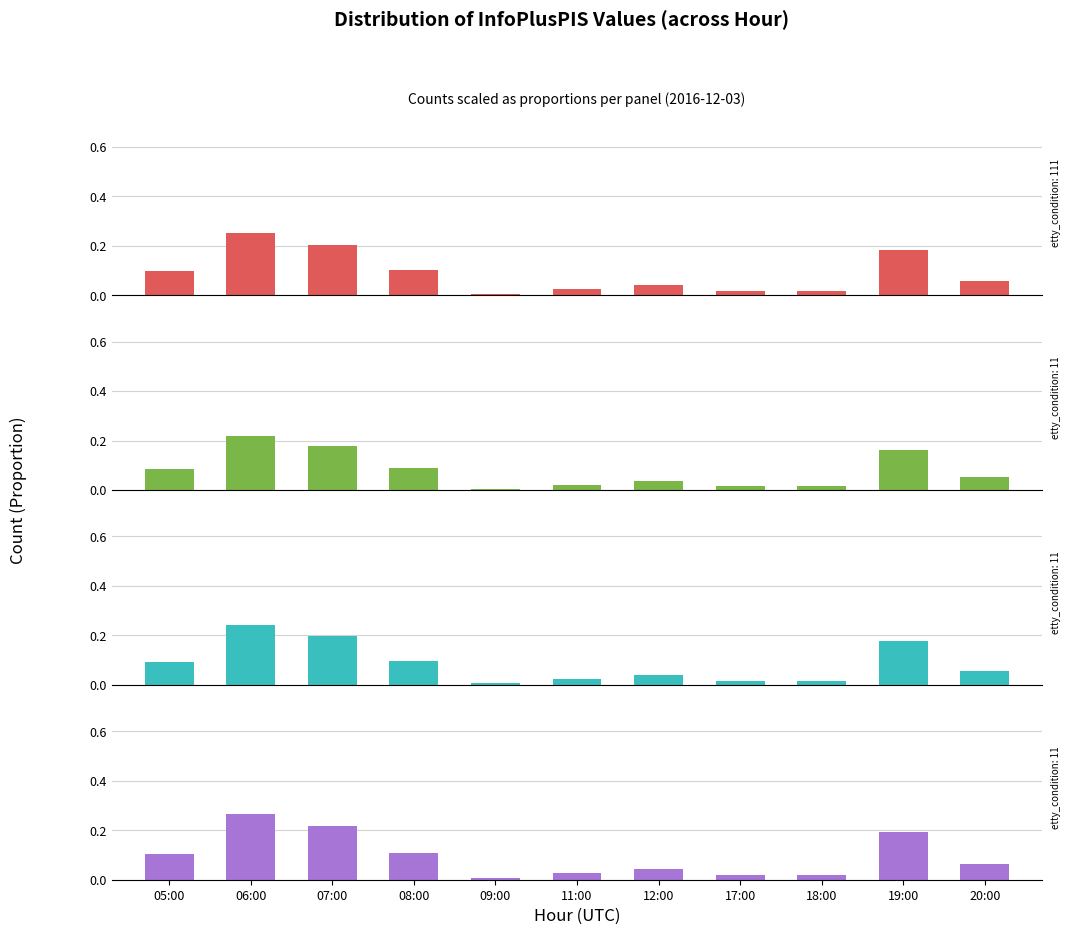

What is the average value?

0.1